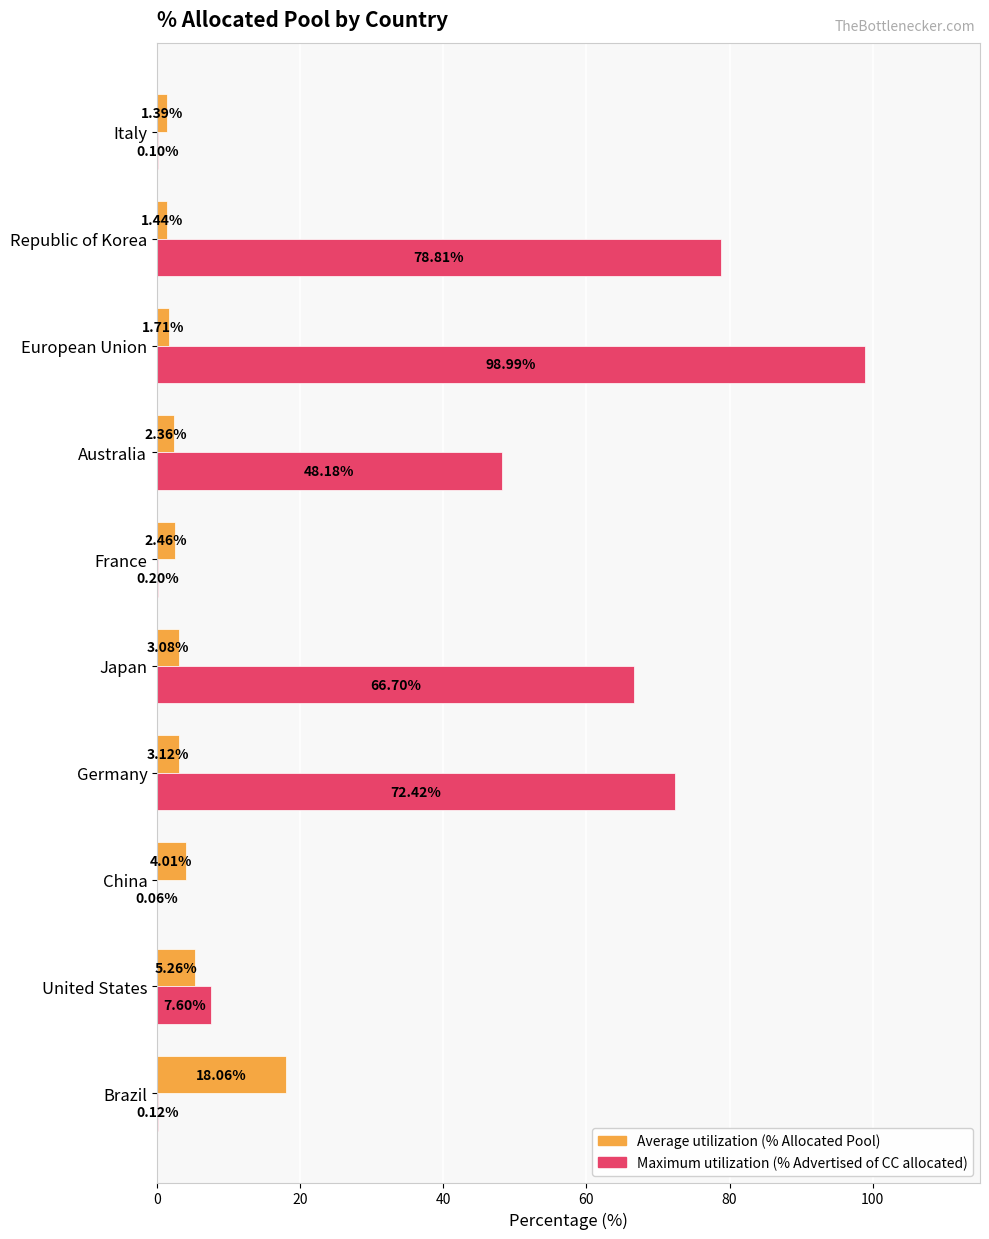

What is the total value across all series at European Union?

100.7